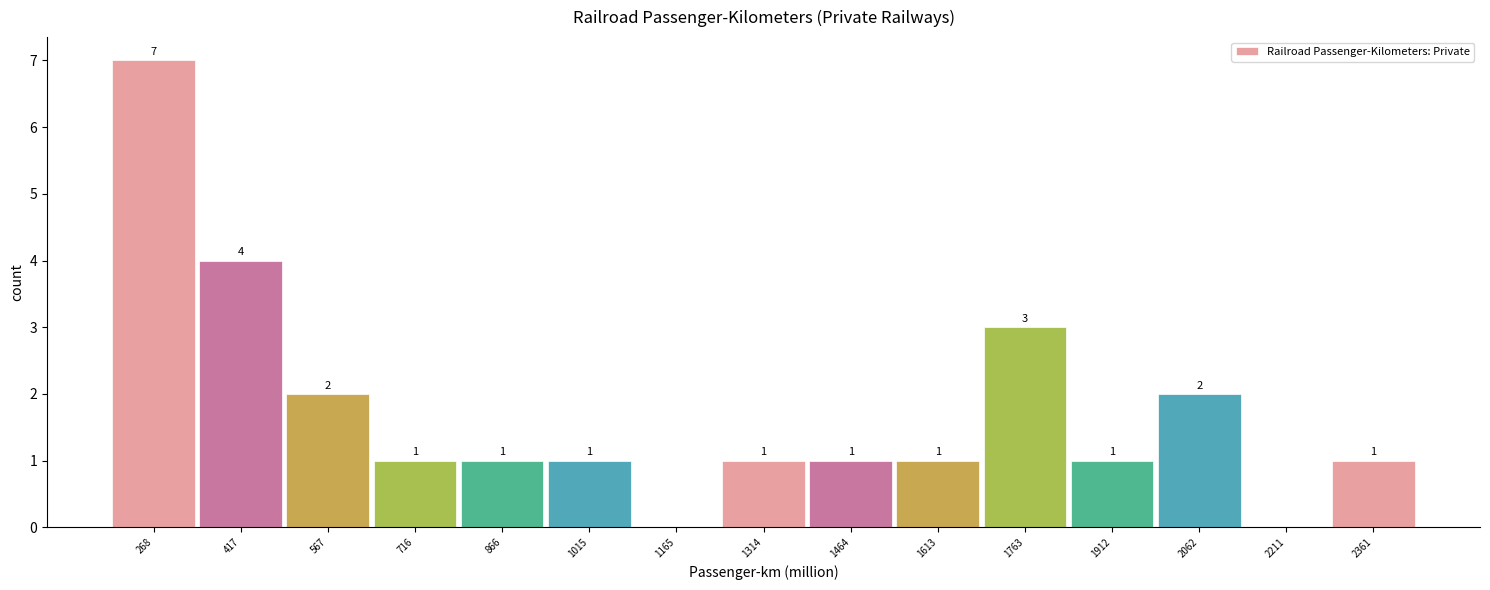

Reading right to left, list all the values displayed in this chart.

2361=1	2211=0	2062=2	1912=1	1763=3	1613=1	1464=1	1314=1	1165=0	1015=1	866=1	716=1	567=2	417=4	268=7